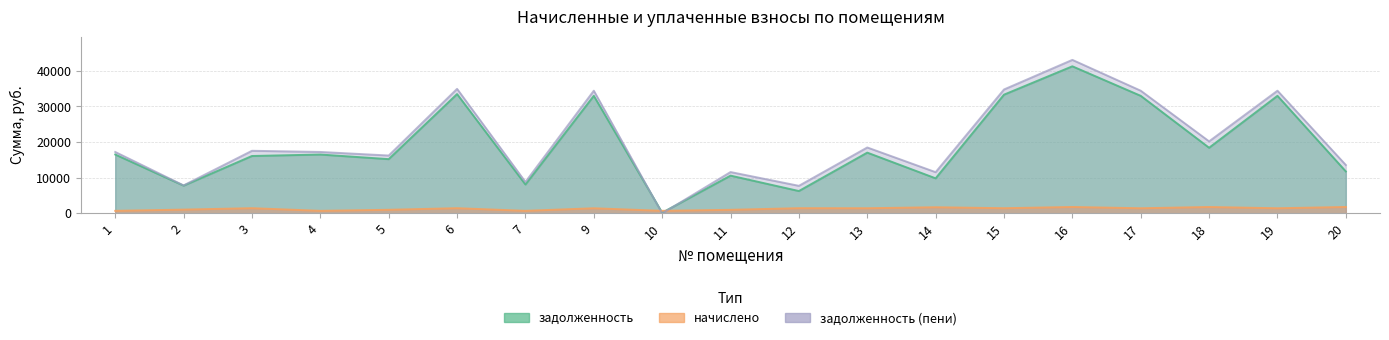

How many values in the задолженность series are below 16521?

9